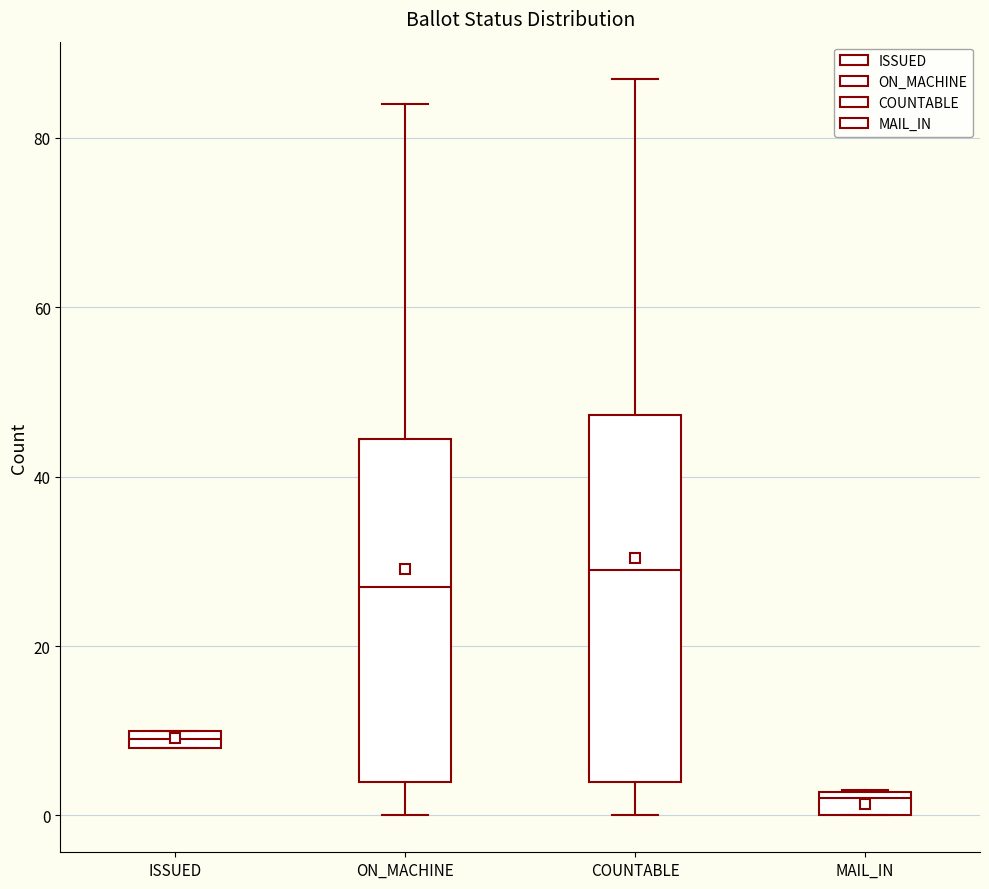

Which box has the highest median line?

COUNTABLE